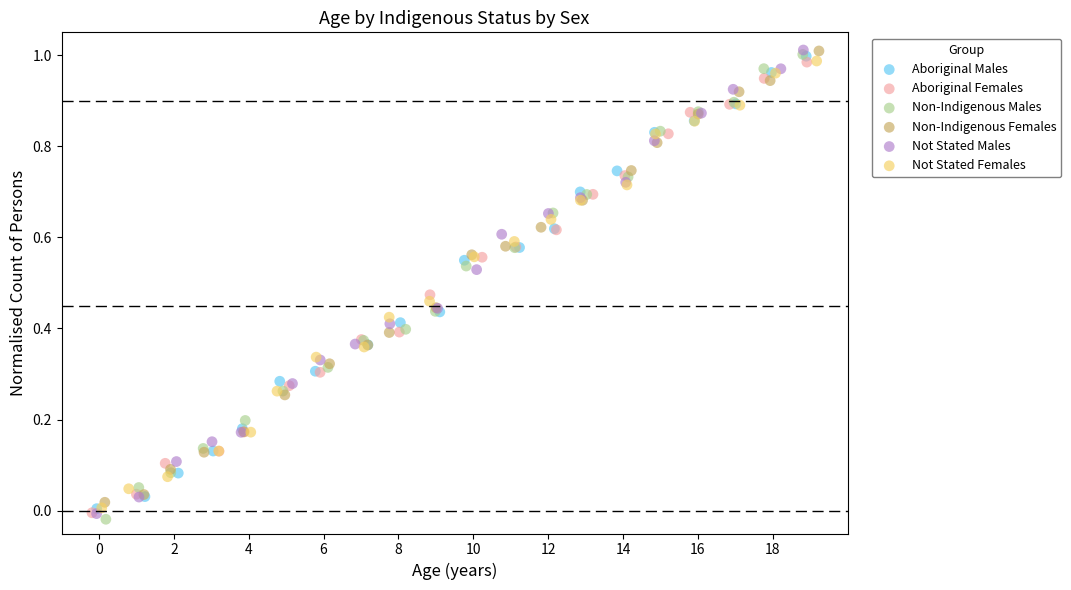

What are all the series names shown in the legend?

Aboriginal Males, Aboriginal Females, Non-Indigenous Males, Non-Indigenous Females, Not Stated Males, Not Stated Females